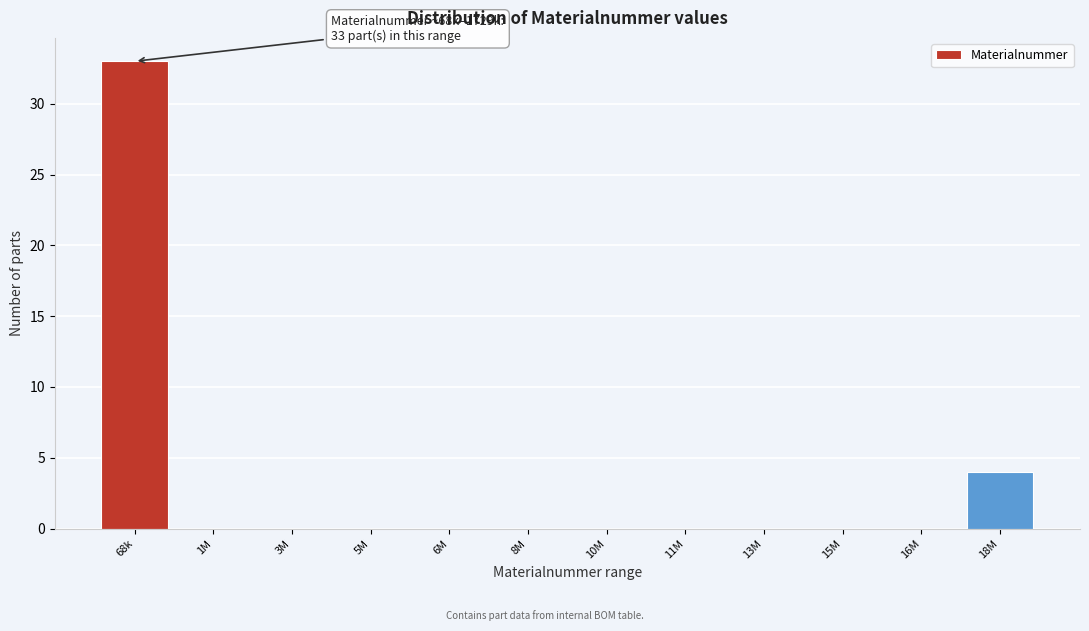

Reading left to right, list all the values displayed in this chart.

68k=33	1M=0	3M=0	5M=0	6M=0	8M=0	10M=0	11M=0	13M=0	15M=0	16M=0	18M=4